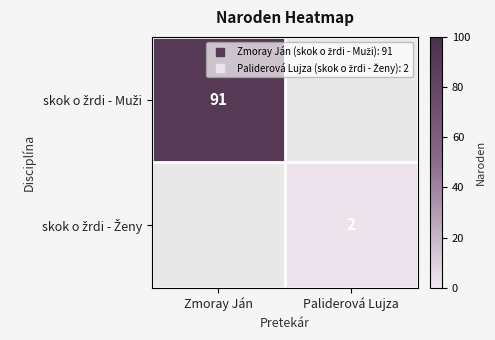

At Paliderová Lujza, list the series in order from smallest to largest.

skok o žrdi - Muži, skok o žrdi - Ženy